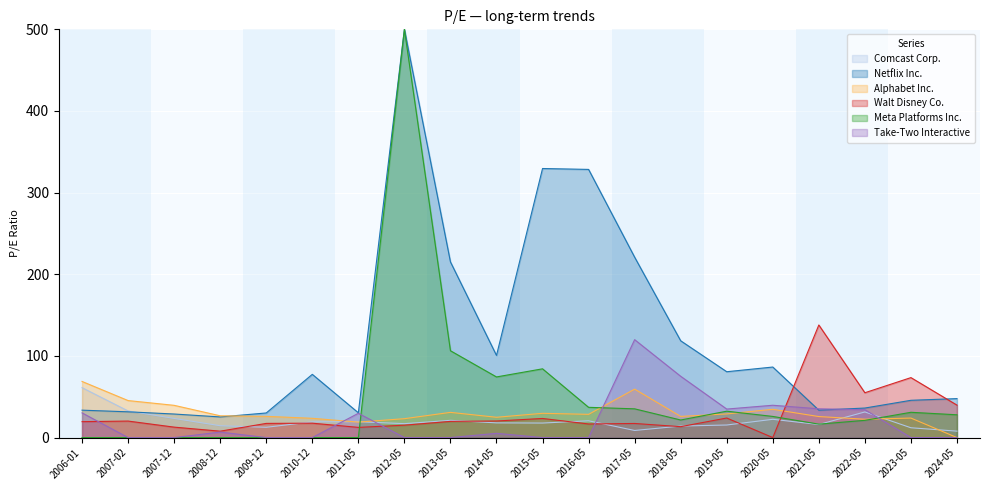

At which label is Netflix Inc. closest to 262?

2017-05